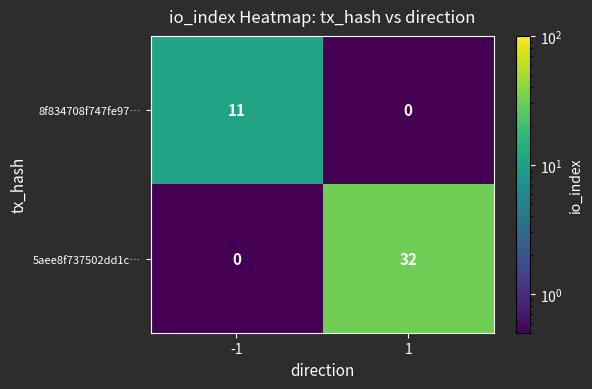

Reading right to left, extract all data points from this chart.

8f834708f747fe97…: 1=0	-1=11
5aee8f737502dd1c…: 1=32	-1=0